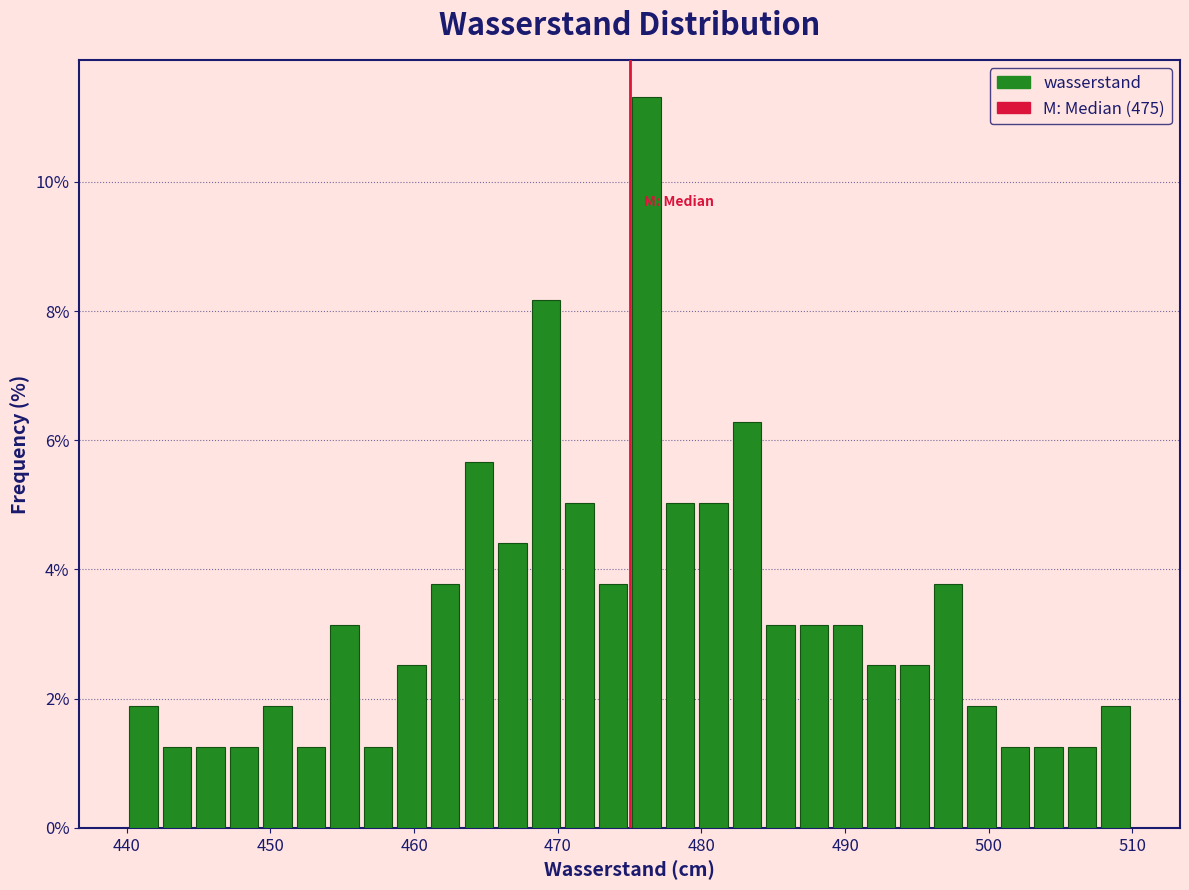

Read against the x-axis, roughly where is the centre of the tallest bar?

476